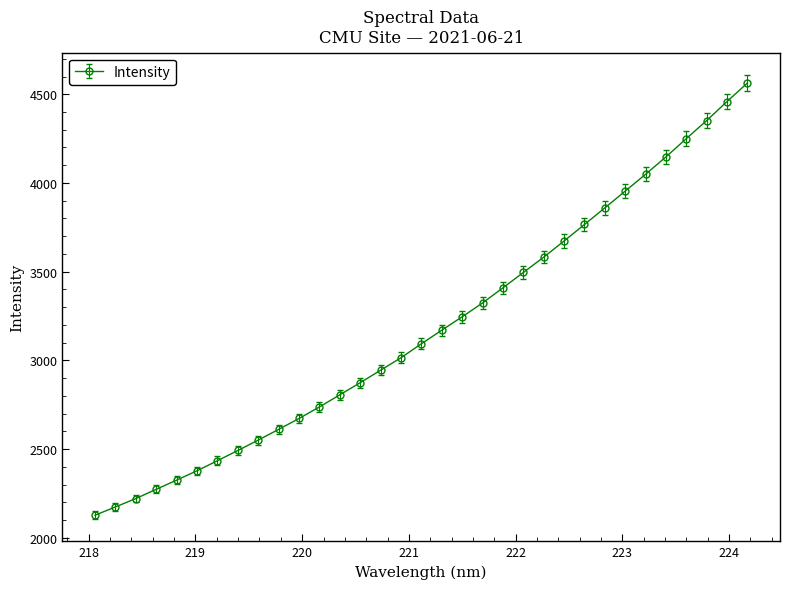

What is the average value?

3182.6